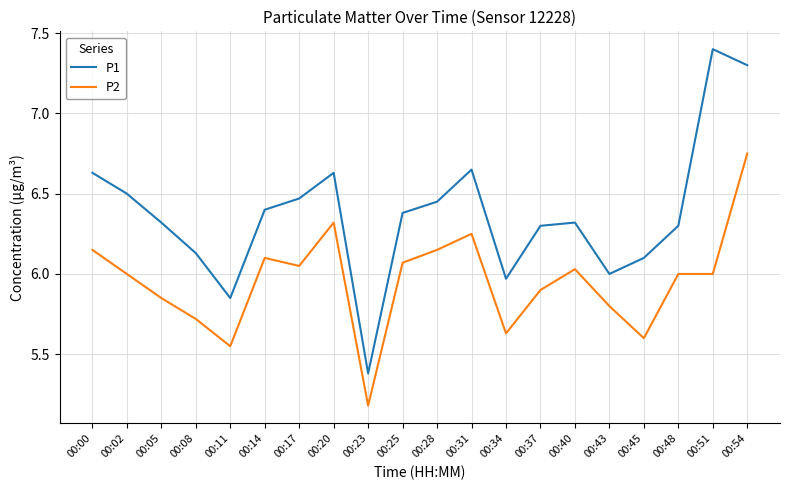

Does the chart display data point markers on the line(s)?

No